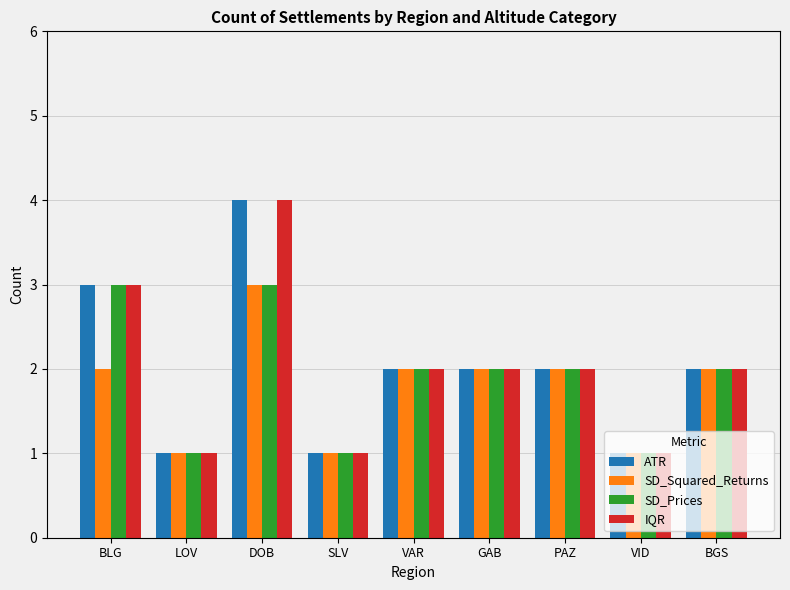

What are all the series names shown in the legend?

ATR, SD_Squared_Returns, SD_Prices, IQR